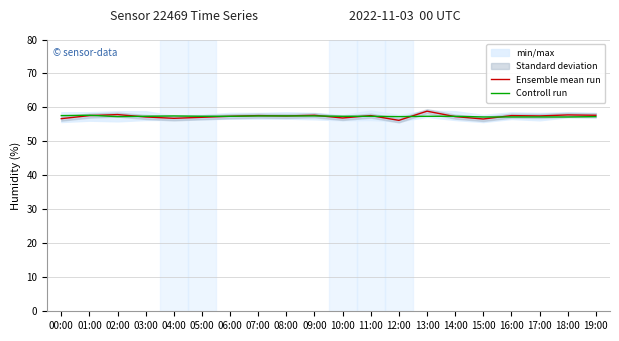

Count the Controll run values in the range 57 to 58.

20